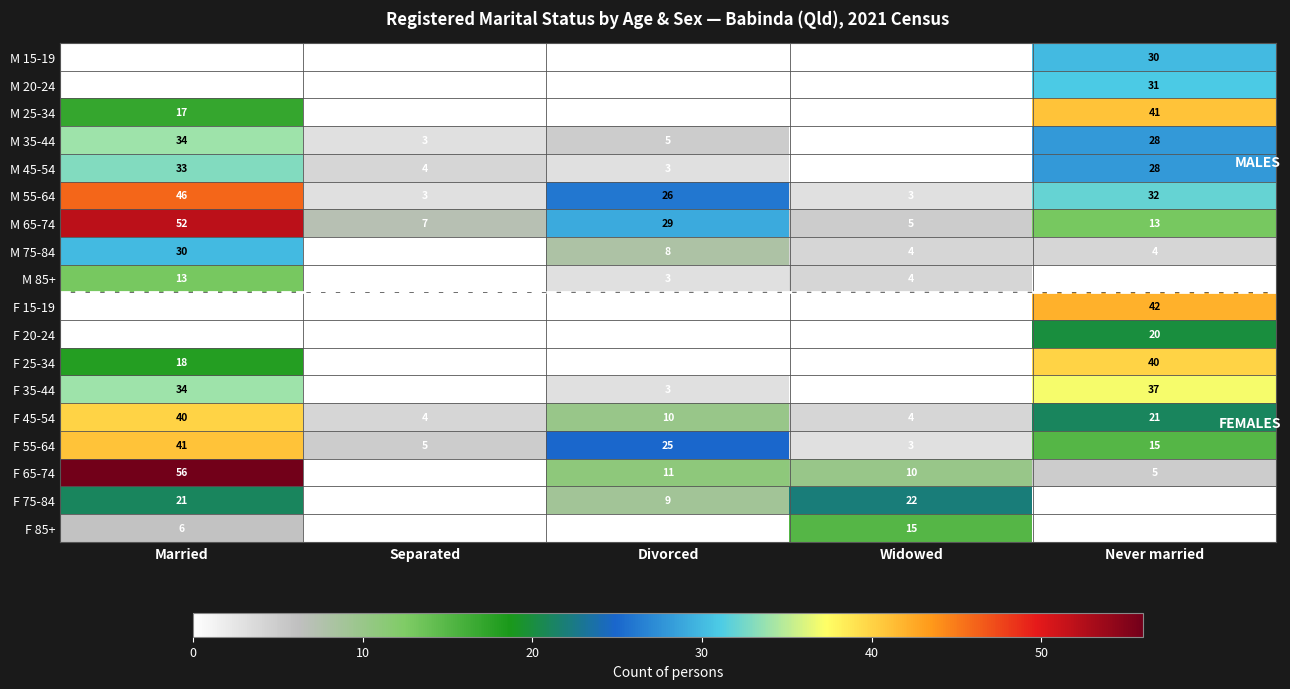

What is the greatest value displayed?

56